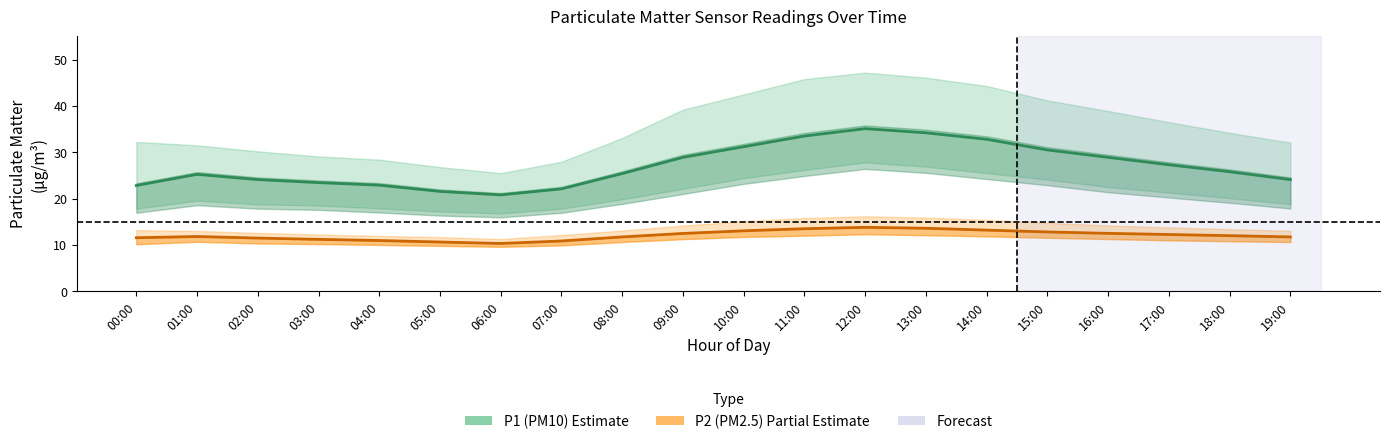

At 19:00, list the series in order from smallest to largest.

P2 (PM2.5) estimate, P1 (PM10) estimate